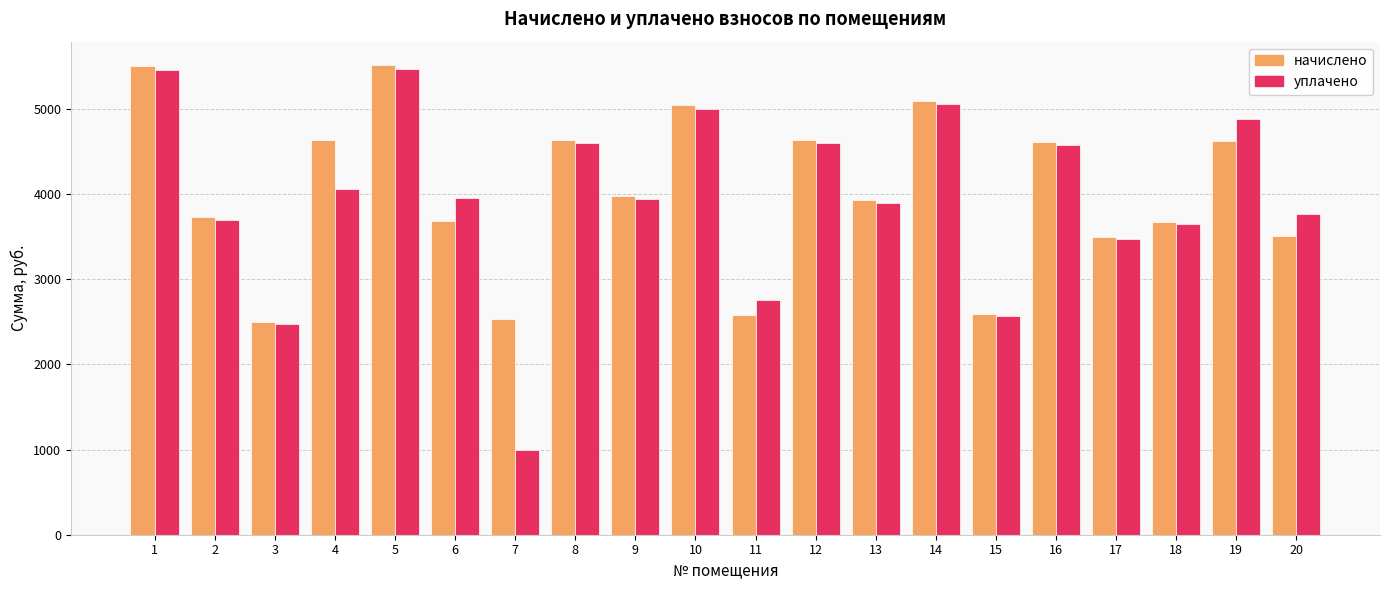

Where does the начислено series first go above 3980?

1